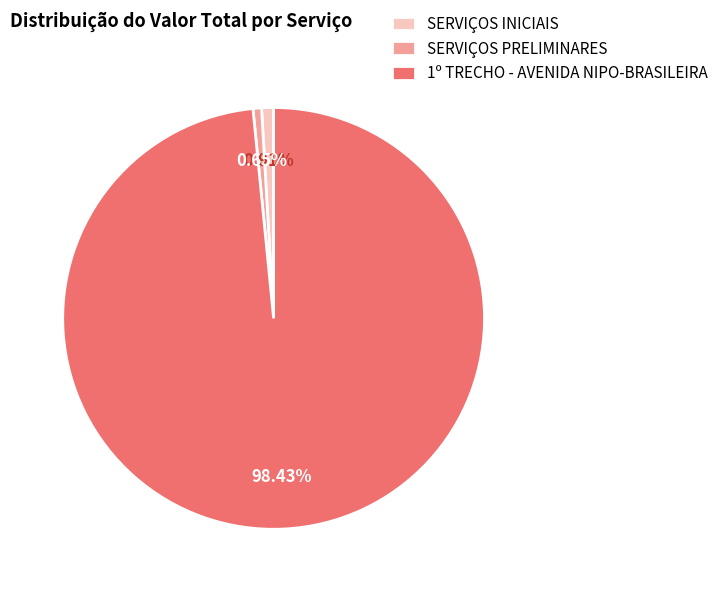

To the nearest percent, what portion does 1º TRECHO - AVENIDA NIPO-BRASILEIRA represent?

98%